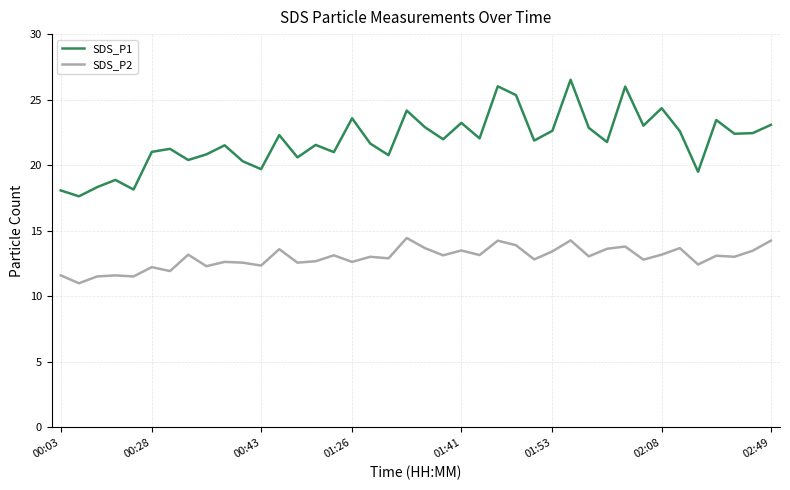

Which series has the largest total across all categories?

SDS_P1